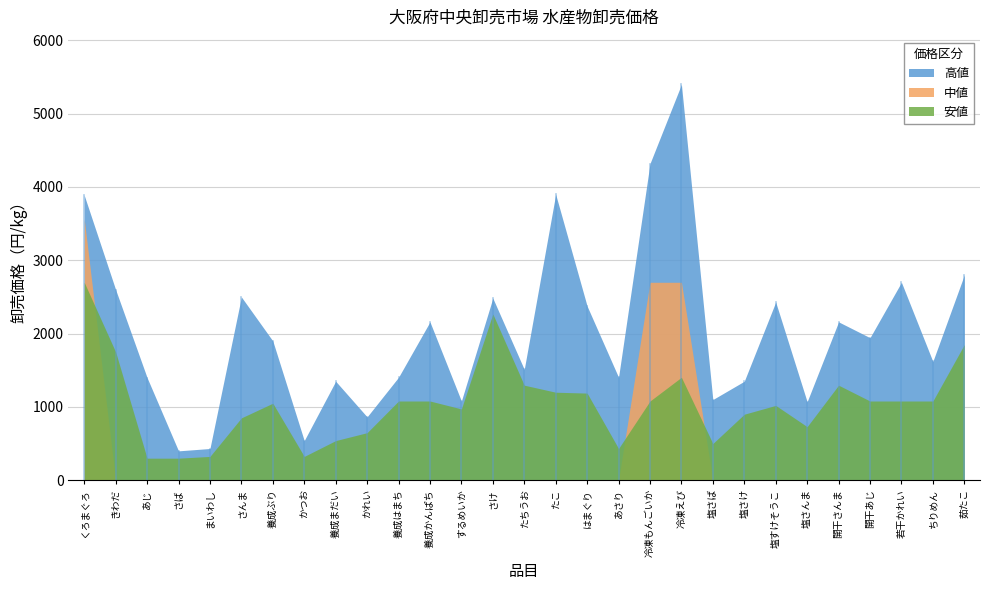

The value of 安値 at かつお is 324. True or false?

True